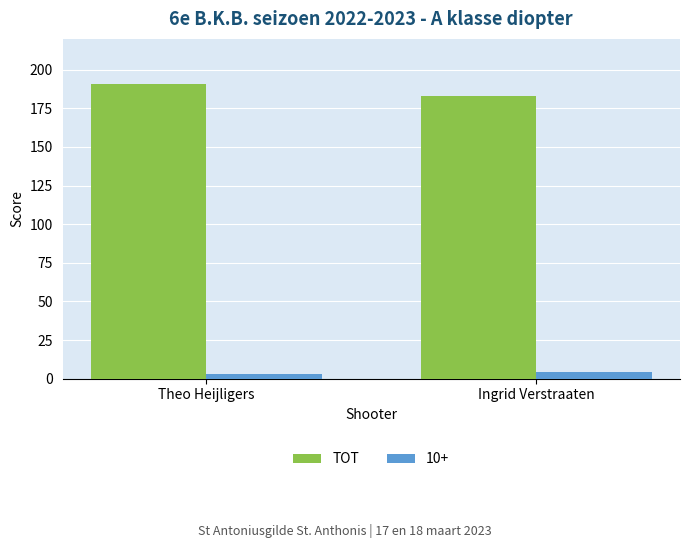

What is the smallest value displayed?

3